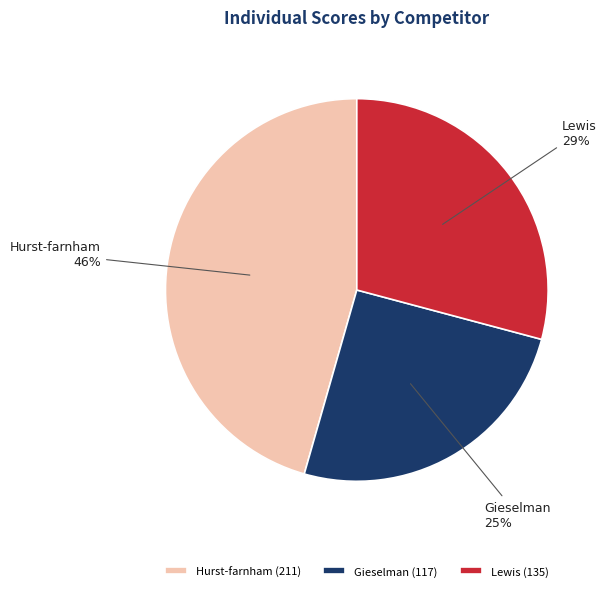

The Gieselman slice represents 31% of the pie. True or false?

False